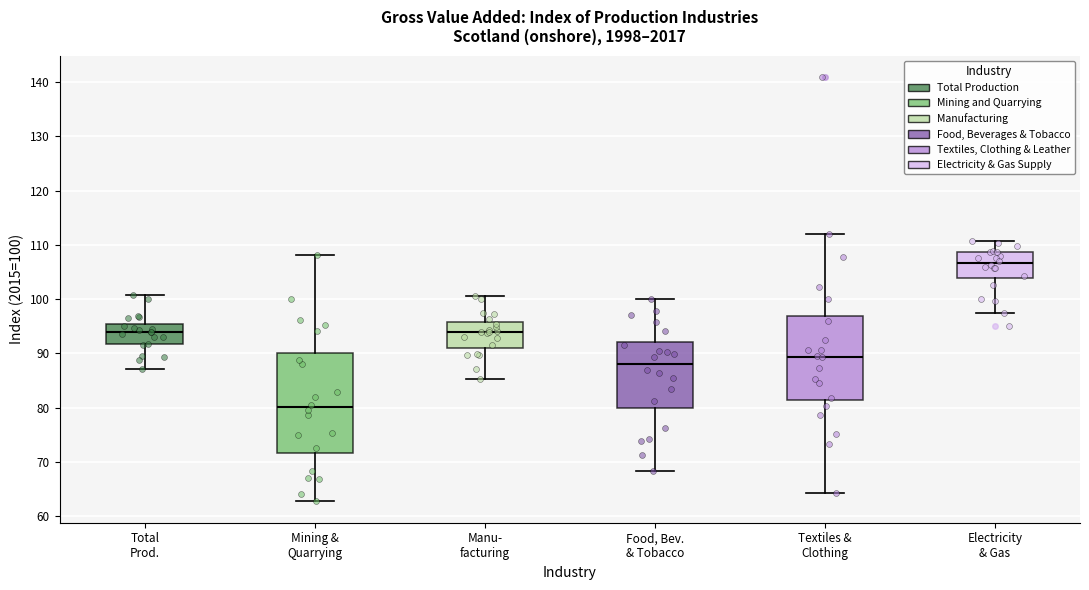

Where does the upper whisker of the box for Manu- facturing end on the y-axis? The values are not printed on the chart, so give them approximately, as read against the axis.

101